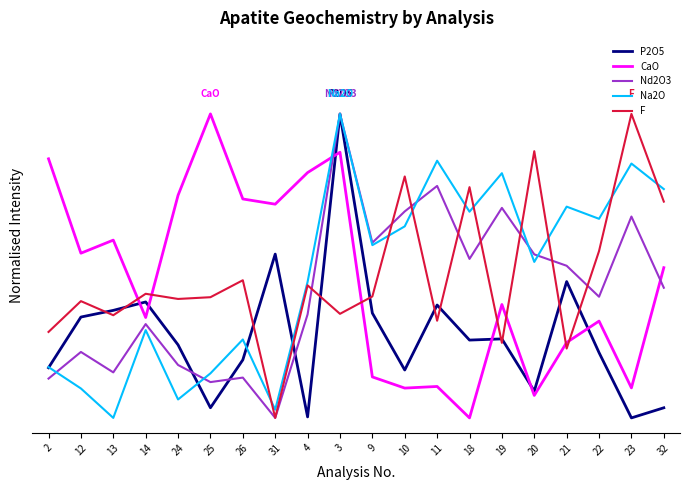

What are all the series names shown in the legend?

P2O5, CaO, Nd2O3, Na2O, F